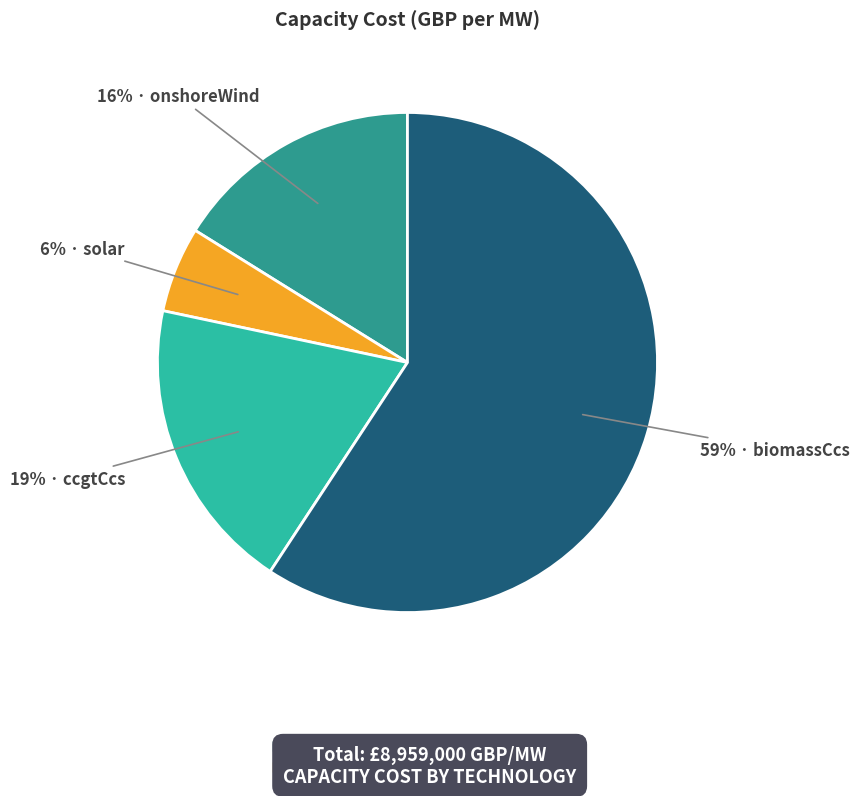

Does any single category account for the majority?

Yes